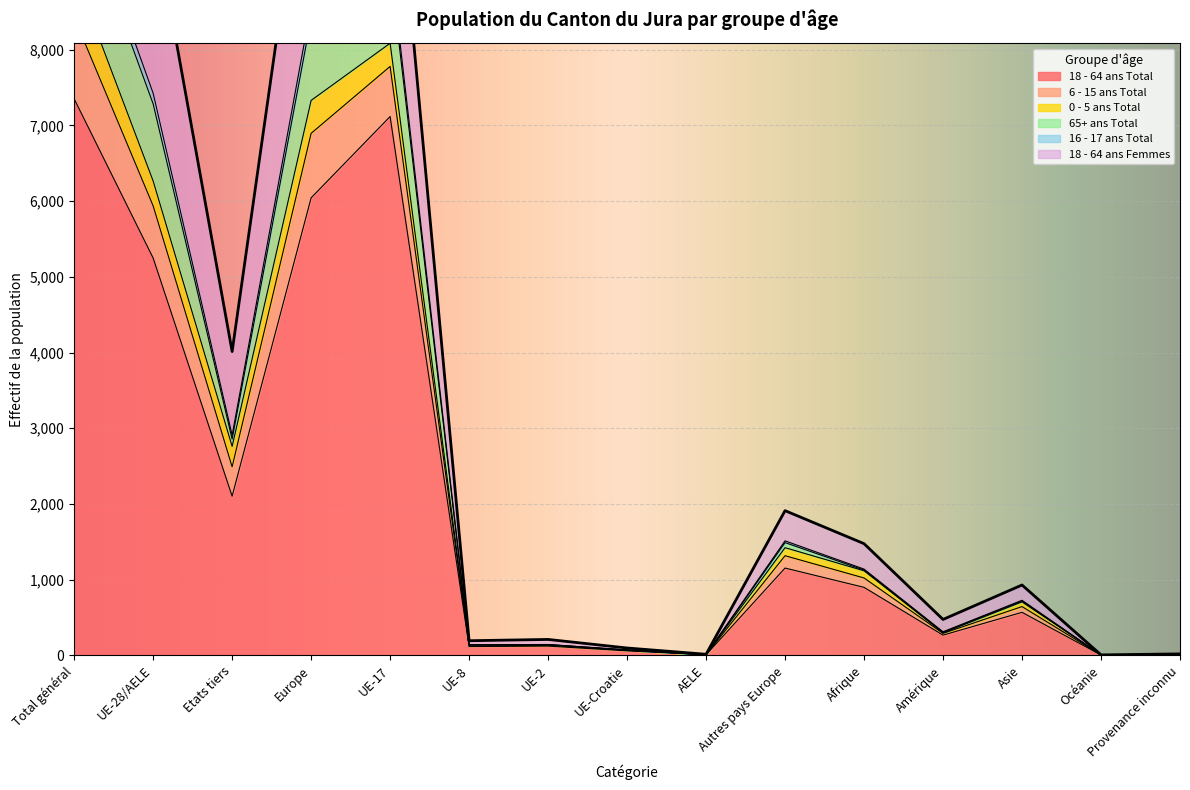

True or false: 6 - 15 ans Total has more than 1 points higher than both neighbors.

True